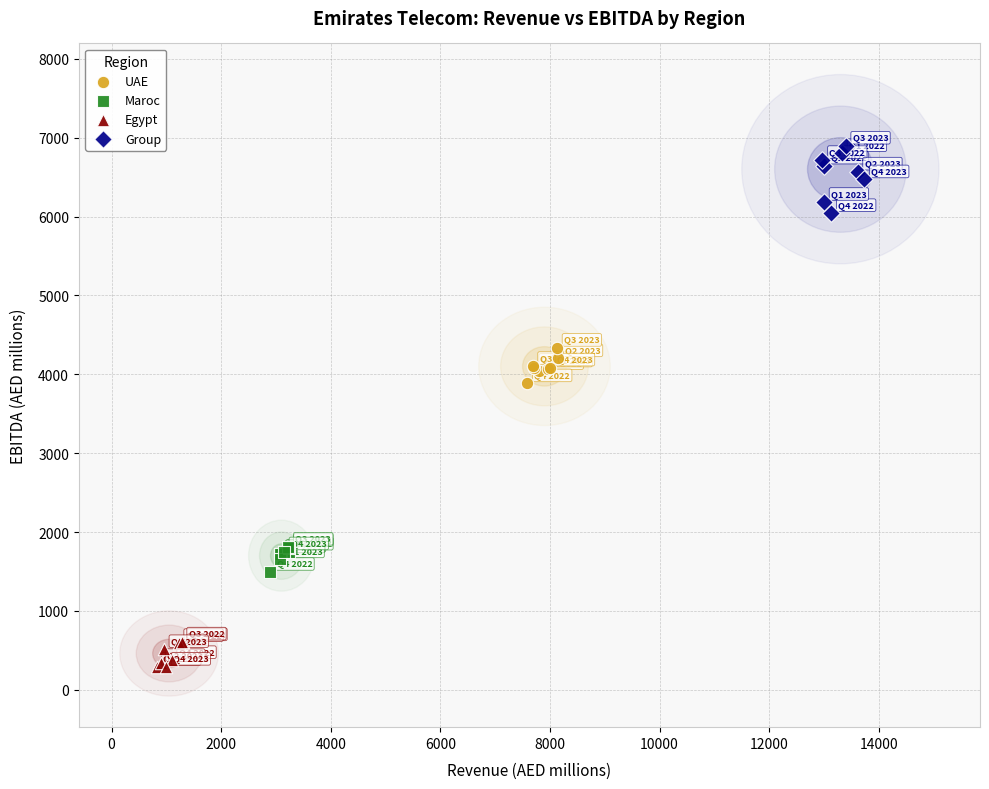

Which series has the largest Y range (max minus min)?

Group